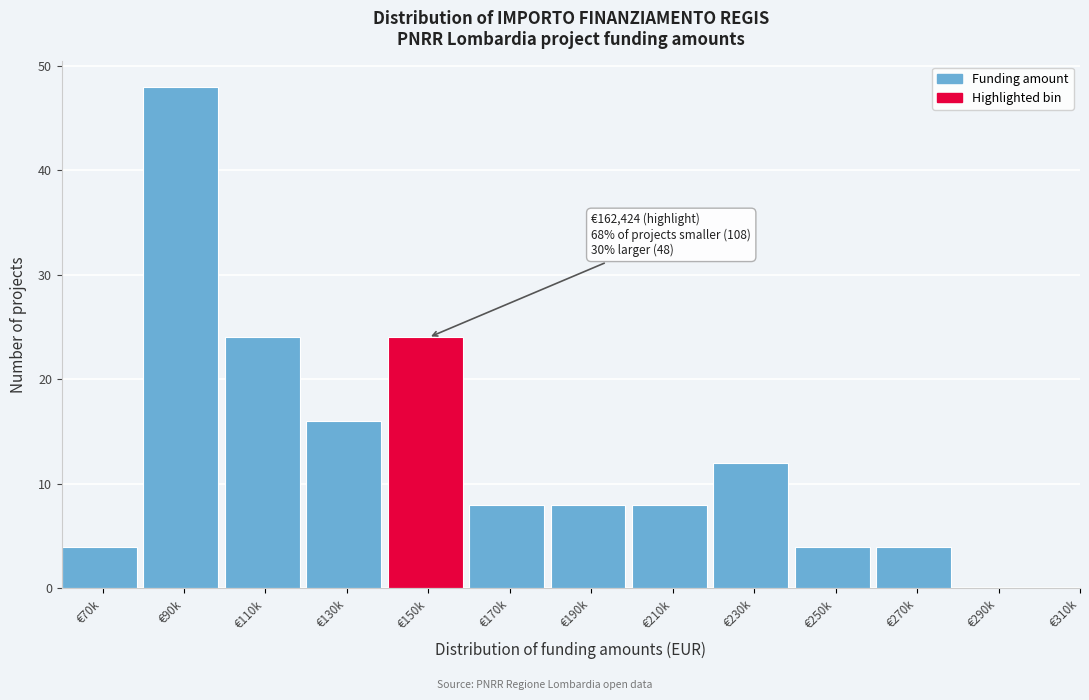

Reading left to right, what are all the values shown in this chart?

€70k=4	€90k=48	€110k=24	€130k=16	€150k=24	€170k=8	€190k=8	€210k=8	€230k=12	€250k=4	€270k=4	€290k=0	€310k=0